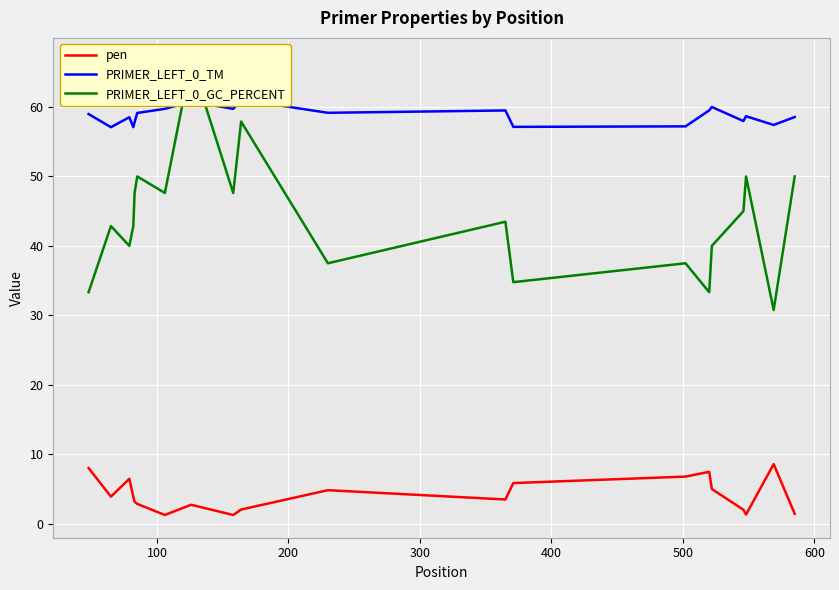

What is the maximum value for pen?

8.6